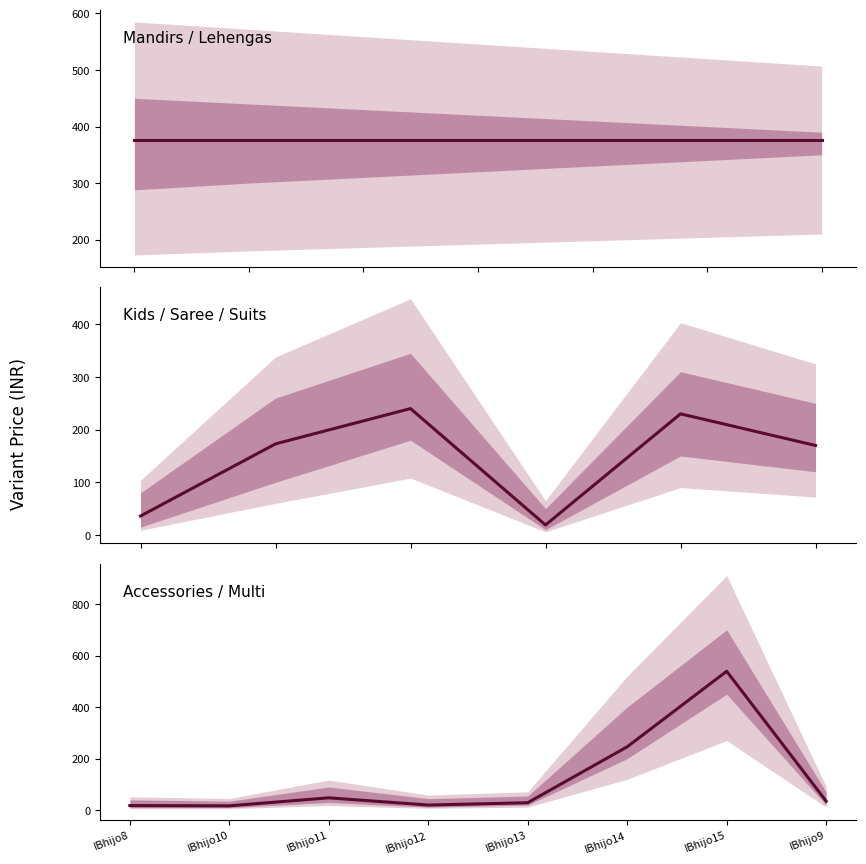

What is the label of the 2nd point from the left?

IBhijo10